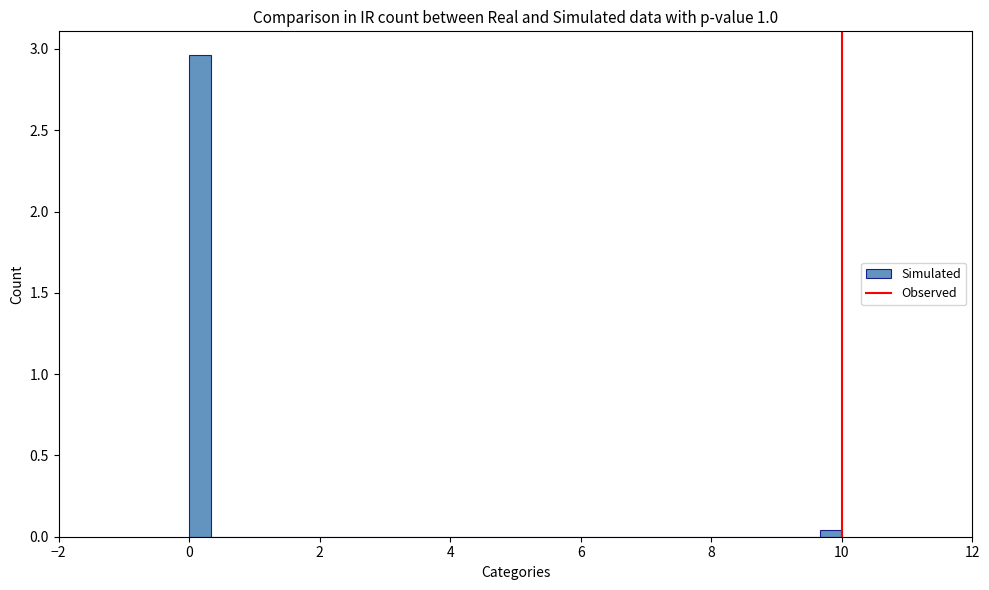

Around what value on the x-axis is the tallest bar? Give the approximate position of its centre, as read against the axis.

0.2